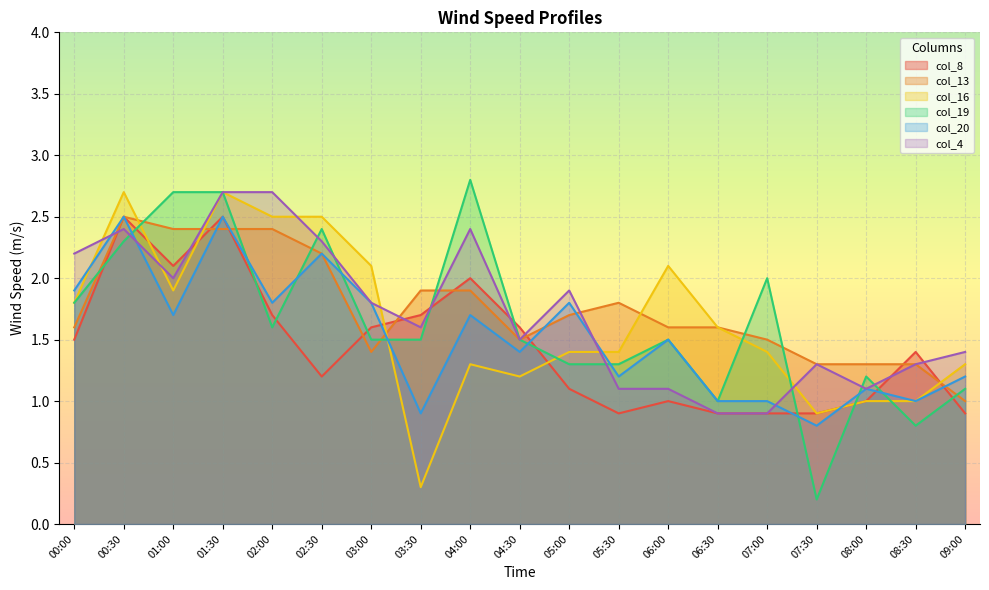

How many lines are shown in the chart?

6